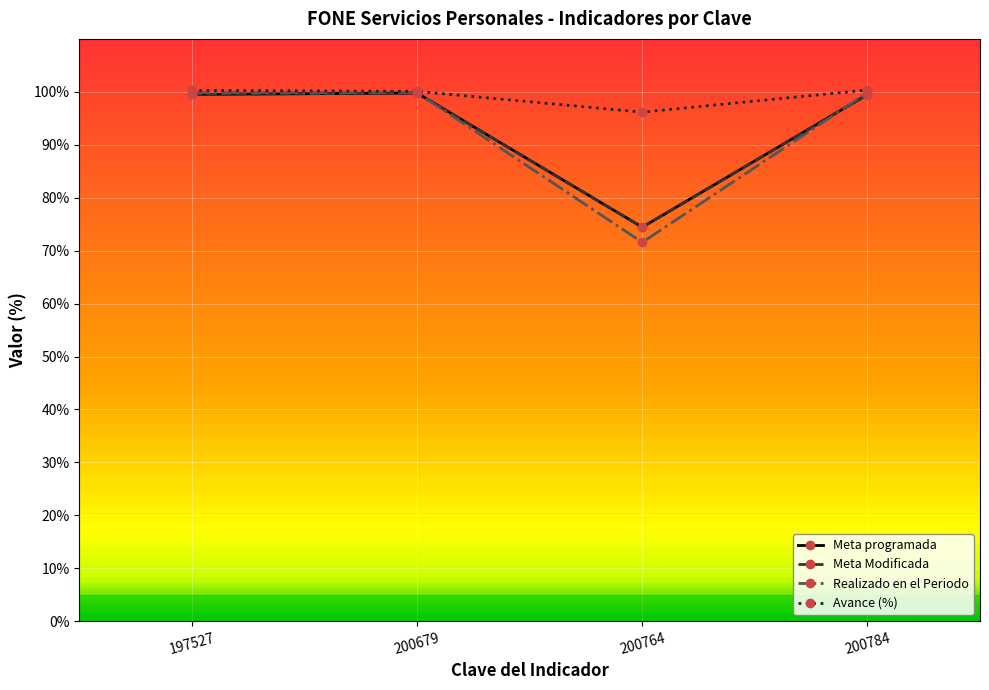

What is the sum of the Avance (%) values at 197527 and 200764?

196.4